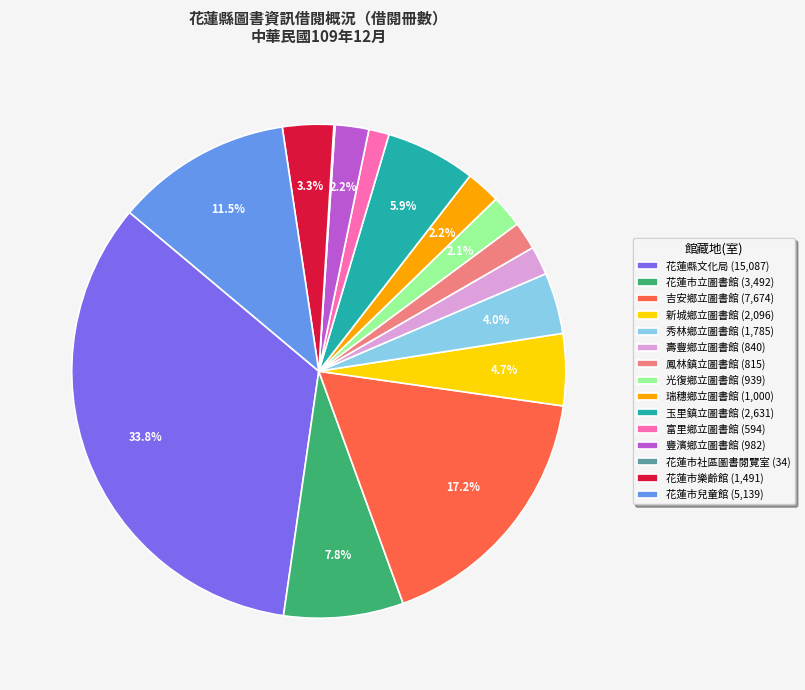

Approximately how many times larger is the value at 光復鄉立圖書館 compared to 壽豐鄉立圖書館?

1.1